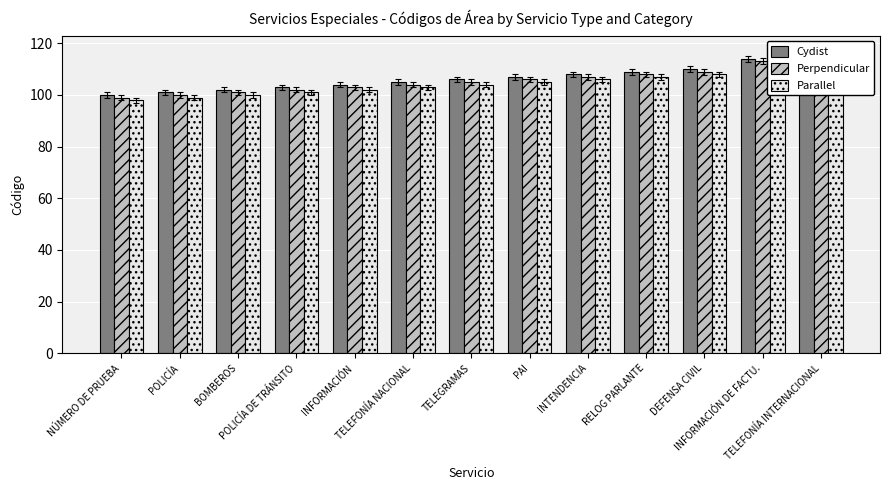

At which label does Cydist reach its minimum?

NÚMERO DE PRUEBA